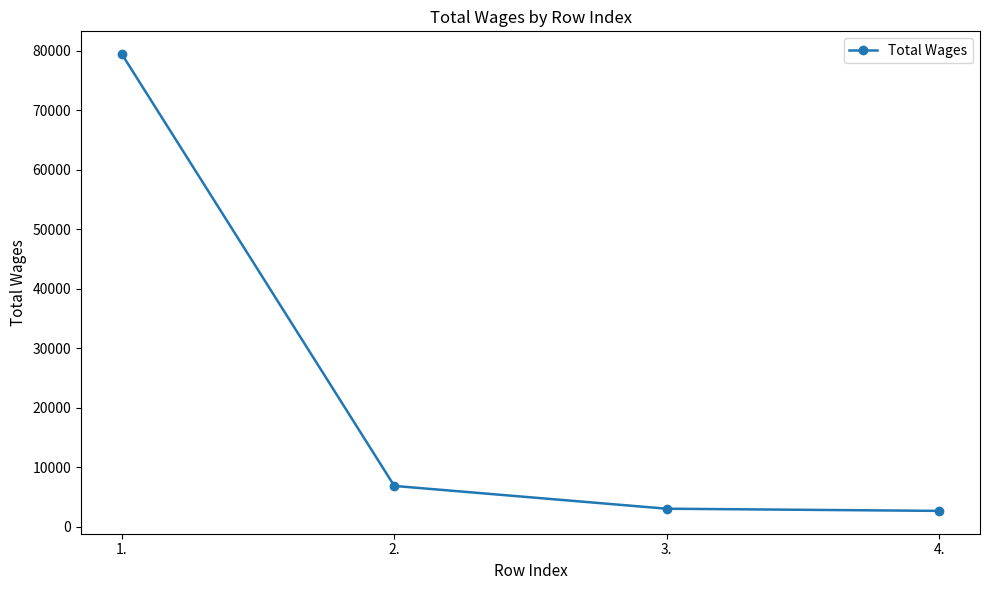

Reading right to left, extract all data points from this chart.

4.=2685	3.=3050	2.=6881	1.=79448